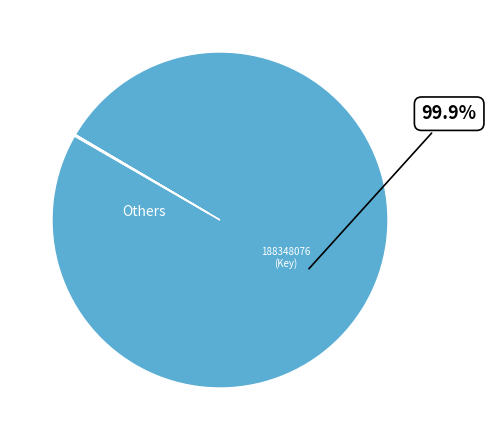

How many slices are in this pie chart?

3